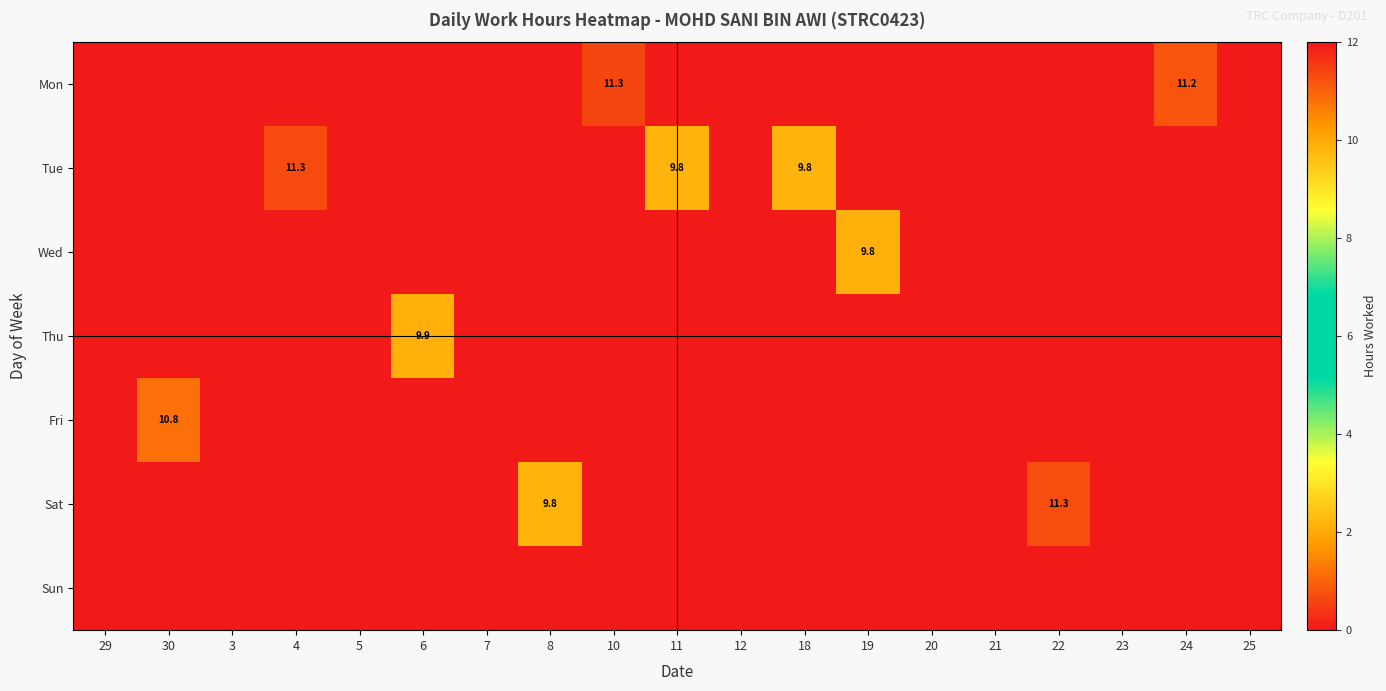

Is the value of Mon at 21 greater than the value of Sun at 7?

No